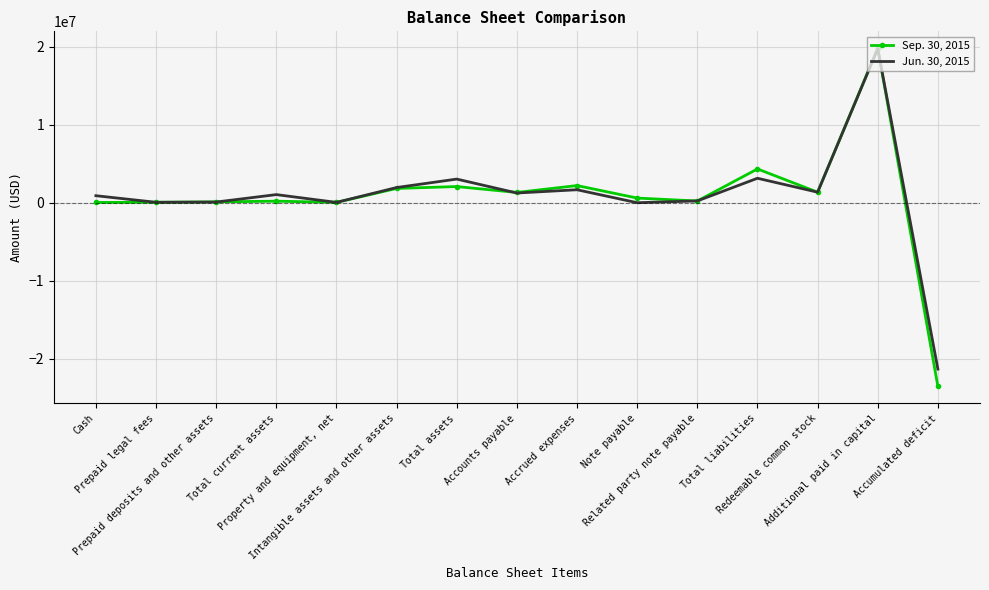

True or false: Jun. 30, 2015 and Sep. 30, 2015 cross at least once.

True